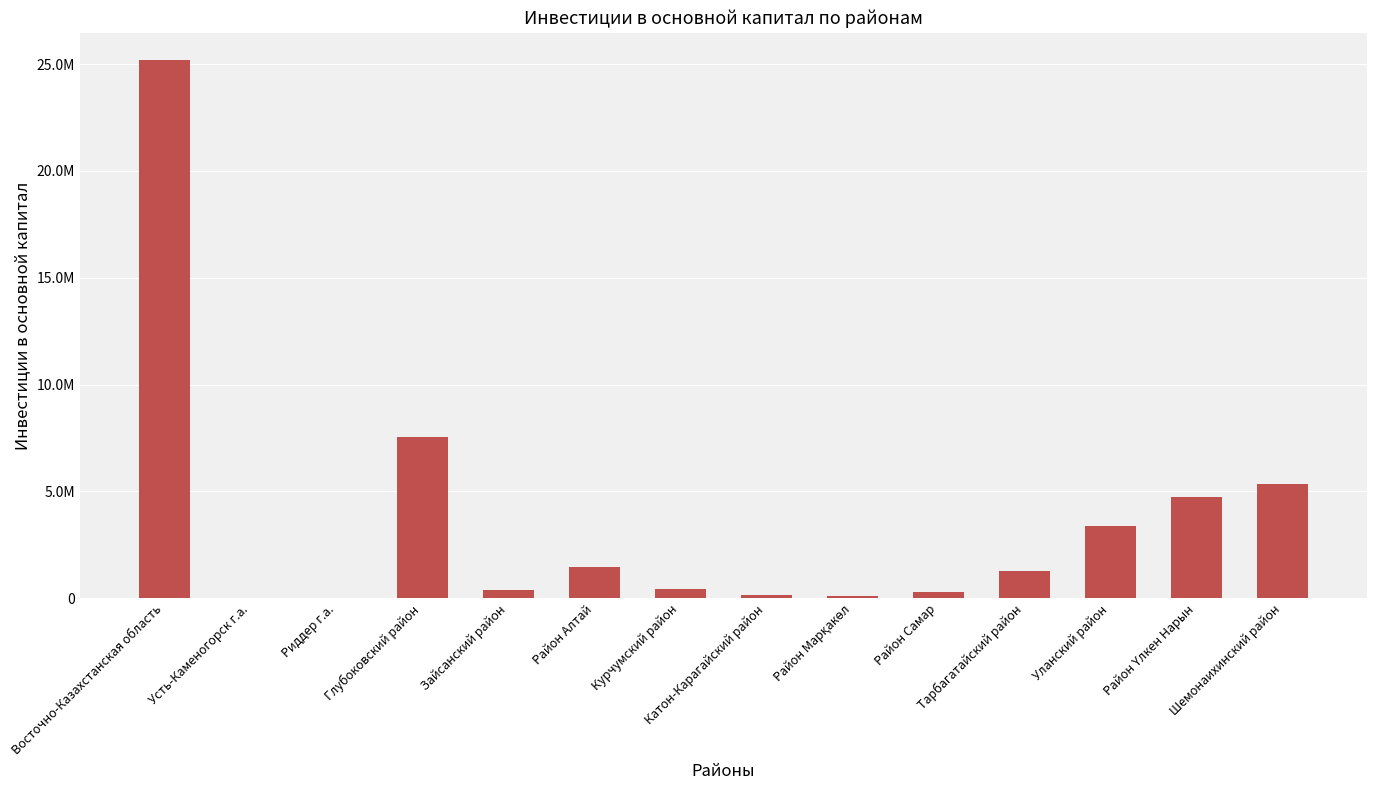

How many bars are there in total?

14